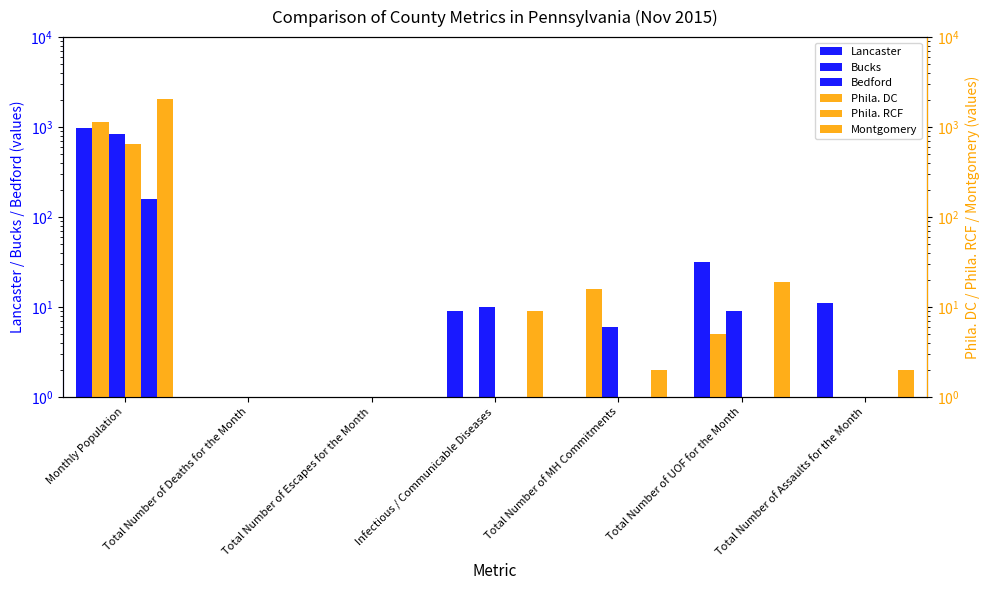

What is the lowest value of the Bedford series?

1